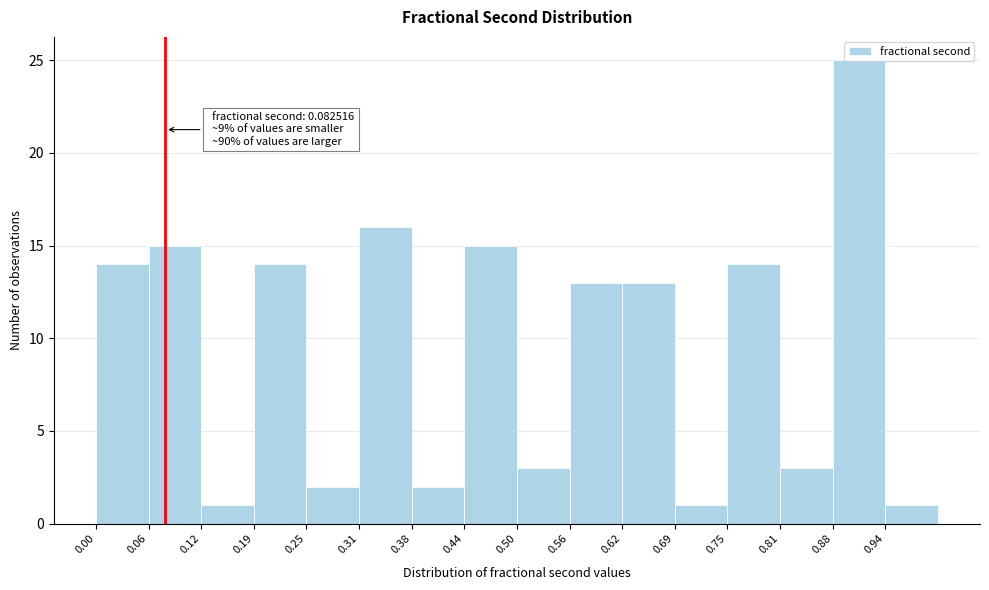

Over which range of the x-axis is the bar tallest?

0.88 to 0.94